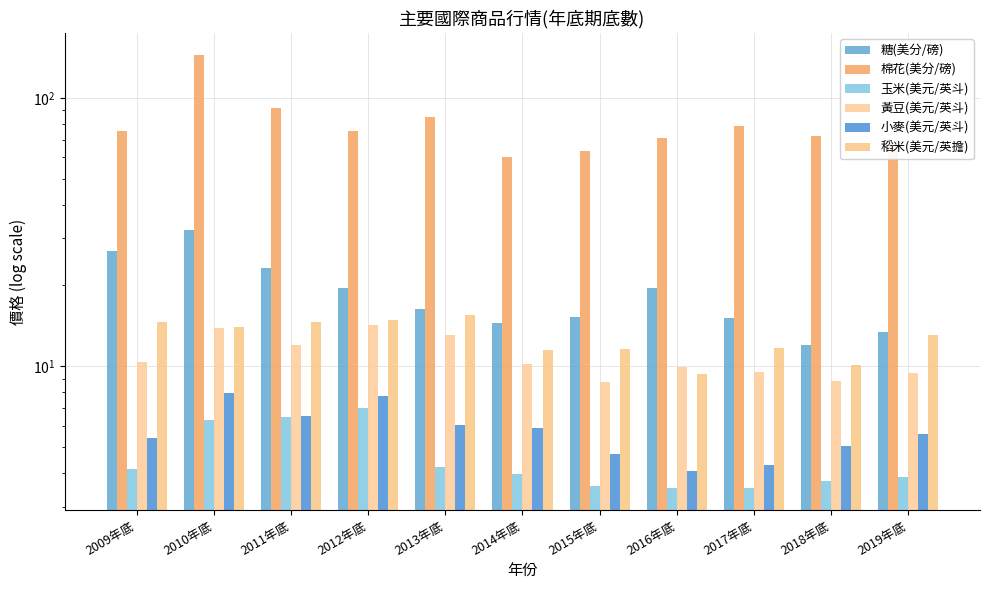

What is the sum of the 玉米(美元/英斗) values at 2015年底 and 2016年底?

7.1